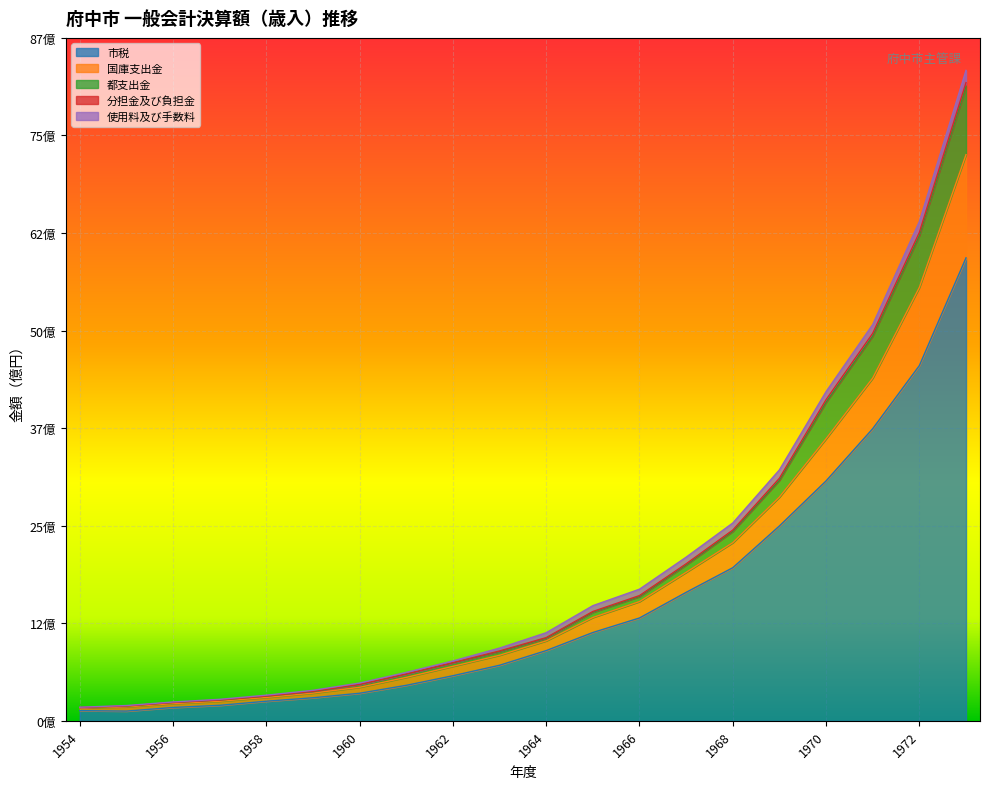

True or false: 国庫支出金 has more than 2 interior local peaks.

False